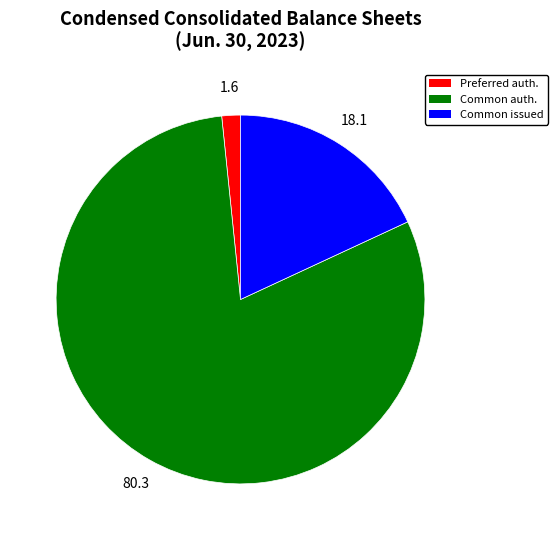

Is there any slice that represents more than half of the pie?

Yes